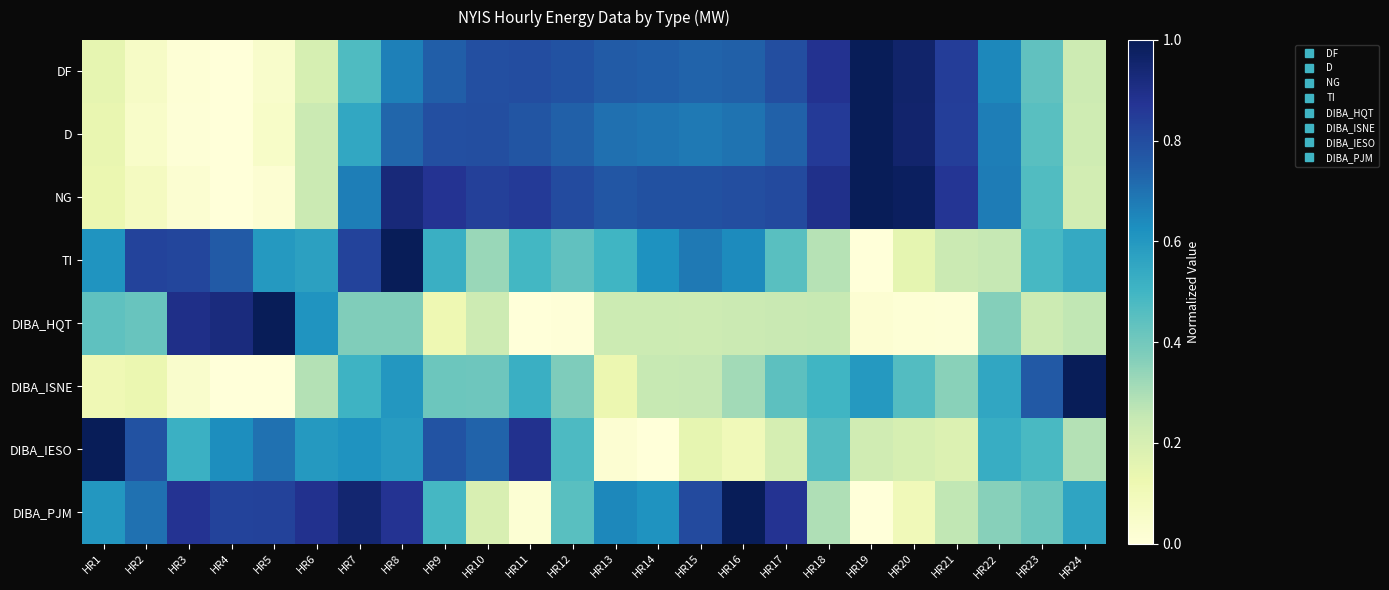

Reading left to right, list all the values displayed in this chart.

DF: HR1=0.1	HR2=0.1	HR3=0.0	HR4=0.0	HR5=0.0	HR6=0.2	HR7=0.5	HR8=0.7	HR9=0.7	HR10=0.8	HR11=0.8	HR12=0.8	HR13=0.8	HR14=0.7	HR15=0.7	HR16=0.7	HR17=0.8	HR18=0.9	HR19=1.0	HR20=1.0	HR21=0.8	HR22=0.6	HR23=0.4	HR24=0.2
D: HR1=0.1	HR2=0.1	HR3=0.0	HR4=0.0	HR5=0.1	HR6=0.2	HR7=0.6	HR8=0.7	HR9=0.8	HR10=0.8	HR11=0.8	HR12=0.7	HR13=0.7	HR14=0.7	HR15=0.7	HR16=0.7	HR17=0.7	HR18=0.9	HR19=1.0	HR20=1.0	HR21=0.8	HR22=0.7	HR23=0.5	HR24=0.2
NG: HR1=0.1	HR2=0.1	HR3=0.0	HR4=0.0	HR5=0.0	HR6=0.2	HR7=0.7	HR8=0.9	HR9=0.9	HR10=0.8	HR11=0.9	HR12=0.8	HR13=0.8	HR14=0.8	HR15=0.8	HR16=0.8	HR17=0.8	HR18=0.9	HR19=1.0	HR20=1.0	HR21=0.9	HR22=0.7	HR23=0.5	HR24=0.2
TI: HR1=0.6	HR2=0.8	HR3=0.8	HR4=0.8	HR5=0.6	HR6=0.6	HR7=0.8	HR8=1.0	HR9=0.5	HR10=0.3	HR11=0.5	HR12=0.4	HR13=0.5	HR14=0.6	HR15=0.7	HR16=0.6	HR17=0.5	HR18=0.3	HR19=0.0	HR20=0.1	HR21=0.2	HR22=0.3	HR23=0.5	HR24=0.5
DIBA_HQT: HR1=0.4	HR2=0.4	HR3=0.9	HR4=0.9	HR5=1.0	HR6=0.6	HR7=0.4	HR8=0.4	HR9=0.1	HR10=0.2	HR11=0.0	HR12=0.0	HR13=0.2	HR14=0.2	HR15=0.2	HR16=0.2	HR17=0.2	HR18=0.2	HR19=0.0	HR20=0.0	HR21=0.0	HR22=0.4	HR23=0.2	HR24=0.3
DIBA_ISNE: HR1=0.1	HR2=0.1	HR3=0.0	HR4=0.0	HR5=0.0	HR6=0.3	HR7=0.5	HR8=0.6	HR9=0.4	HR10=0.4	HR11=0.5	HR12=0.4	HR13=0.1	HR14=0.2	HR15=0.3	HR16=0.3	HR17=0.4	HR18=0.5	HR19=0.6	HR20=0.5	HR21=0.4	HR22=0.6	HR23=0.8	HR24=1.0
DIBA_IESO: HR1=1.0	HR2=0.8	HR3=0.5	HR4=0.6	HR5=0.7	HR6=0.6	HR7=0.6	HR8=0.6	HR9=0.8	HR10=0.7	HR11=0.9	HR12=0.5	HR13=0.0	HR14=0.0	HR15=0.1	HR16=0.1	HR17=0.2	HR18=0.5	HR19=0.2	HR20=0.2	HR21=0.2	HR22=0.5	HR23=0.5	HR24=0.3
DIBA_PJM: HR1=0.6	HR2=0.7	HR3=0.9	HR4=0.8	HR5=0.8	HR6=0.9	HR7=0.9	HR8=0.9	HR9=0.5	HR10=0.2	HR11=0.0	HR12=0.4	HR13=0.6	HR14=0.6	HR15=0.8	HR16=1.0	HR17=0.9	HR18=0.3	HR19=0.0	HR20=0.1	HR21=0.3	HR22=0.4	HR23=0.4	HR24=0.6